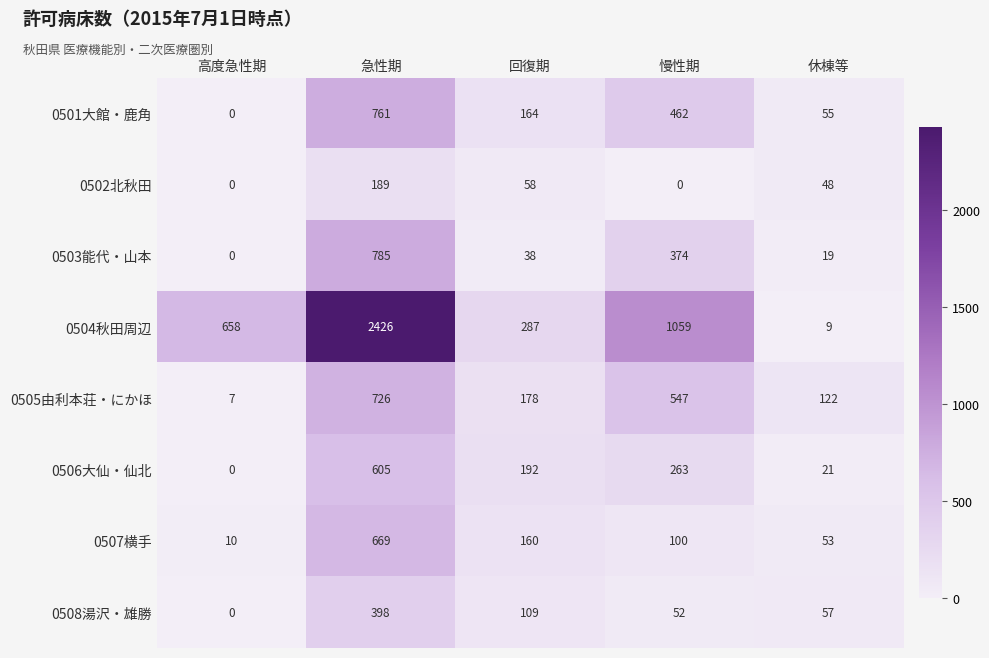

What is the difference between the second highest and second lowest values in the 0504秋田周辺 series?

772